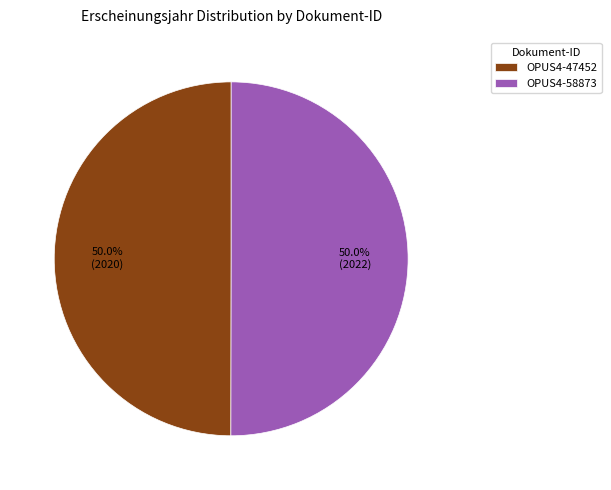

What percentage is NOT represented by OPUS4-47452?

50.0%